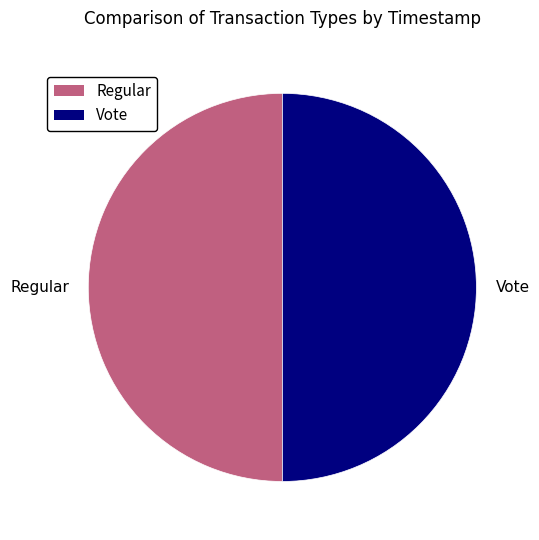

The Regular slice represents 50% of the pie. True or false?

True